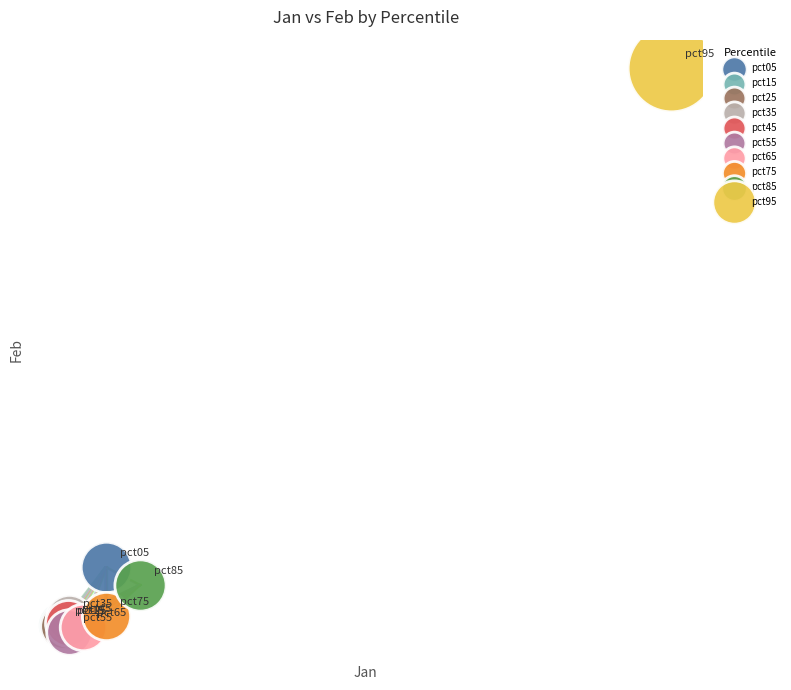

What are all the series names shown in the legend?

pct05, pct15, pct25, pct35, pct45, pct55, pct65, pct75, pct85, pct95